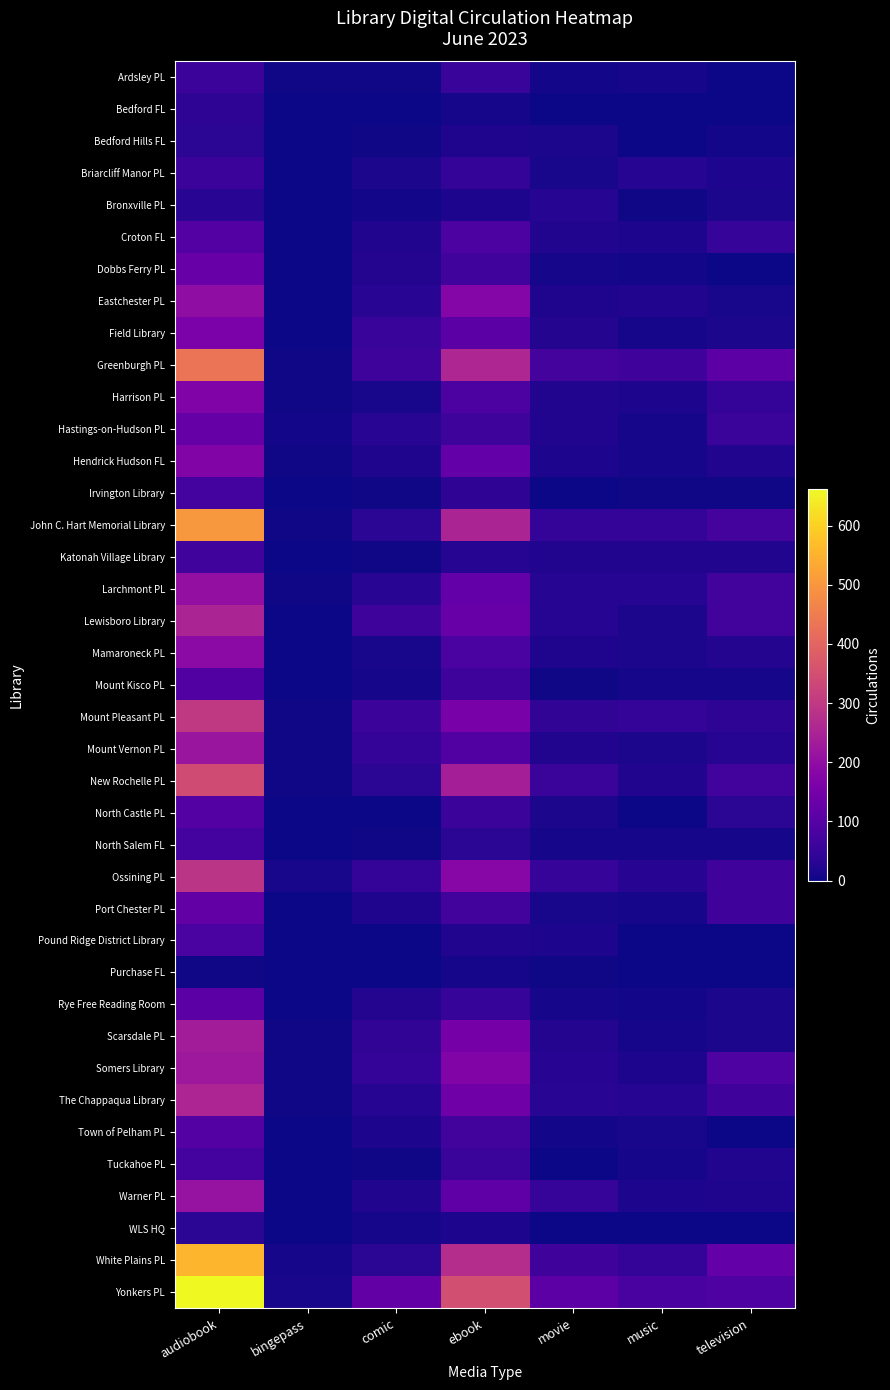

What is the greatest value displayed?

662